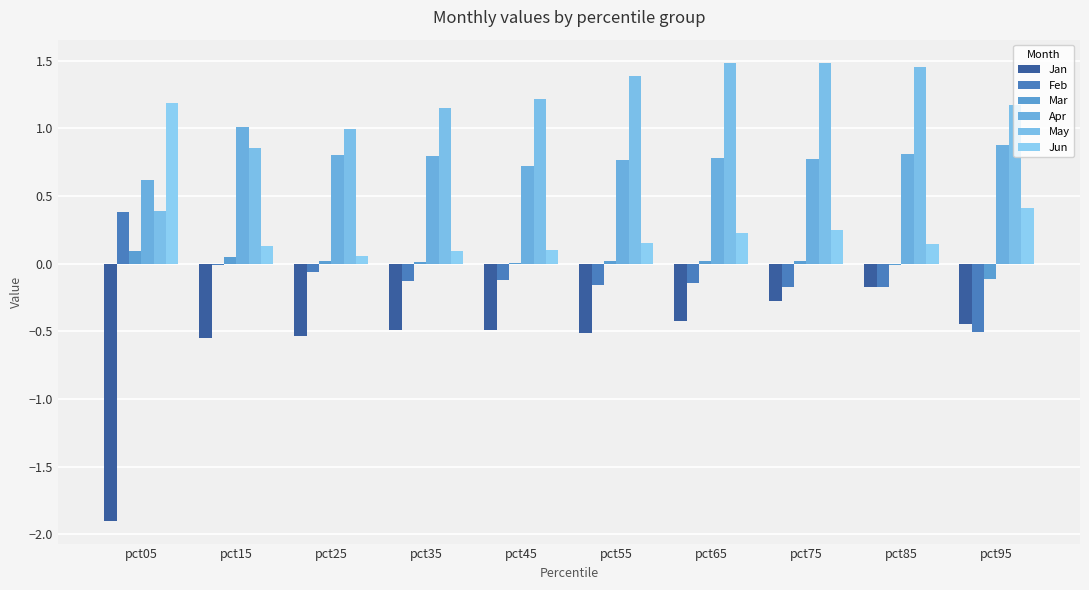

The value of Jun at pct95 is 0.4. True or false?

True